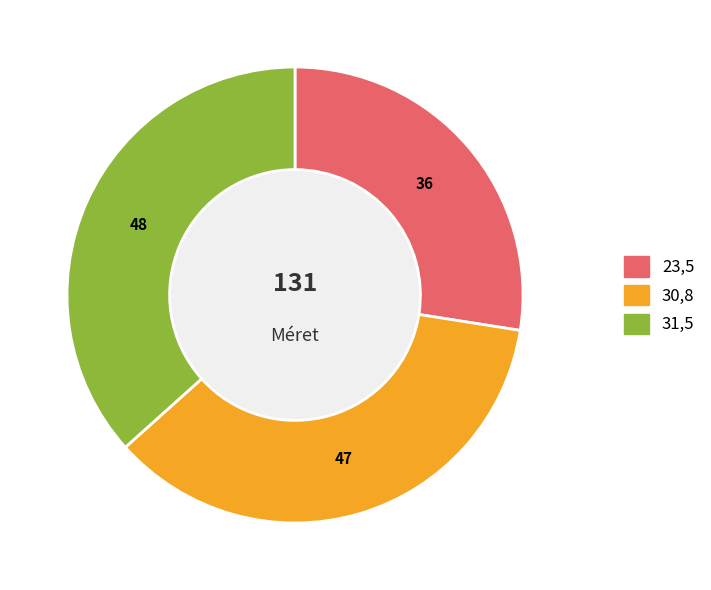

Do 31,5 and 30,8 together represent more than half of the pie?

Yes